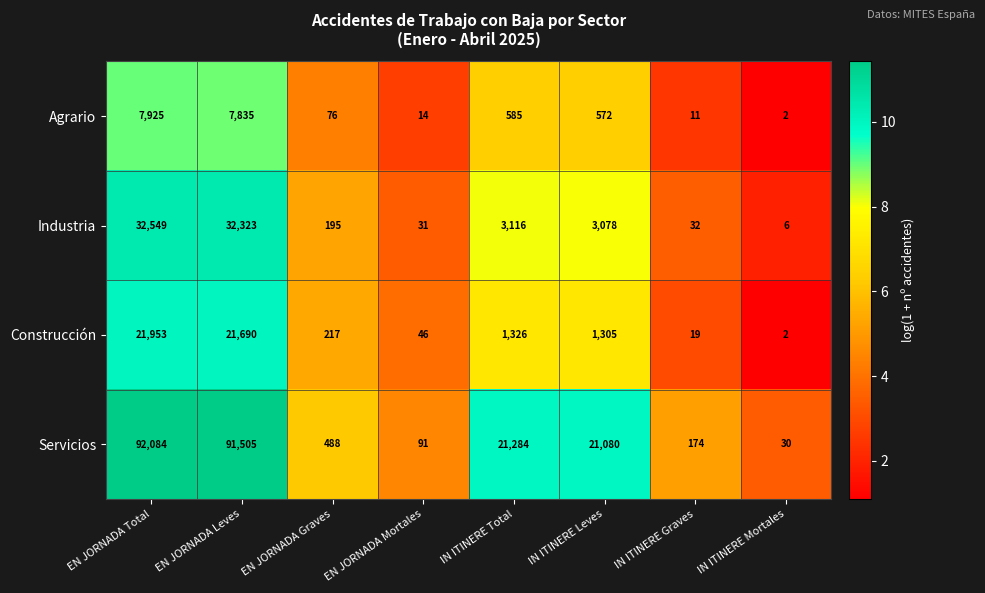

What is the maximum value for Construcción?

21953